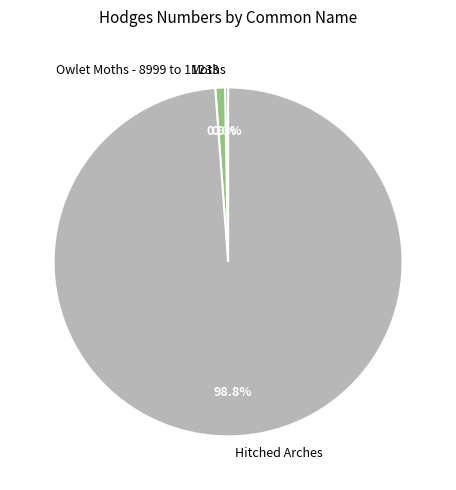

How much of the chart is everything except Owlet Moths - 8999 to 11233?

99.1%